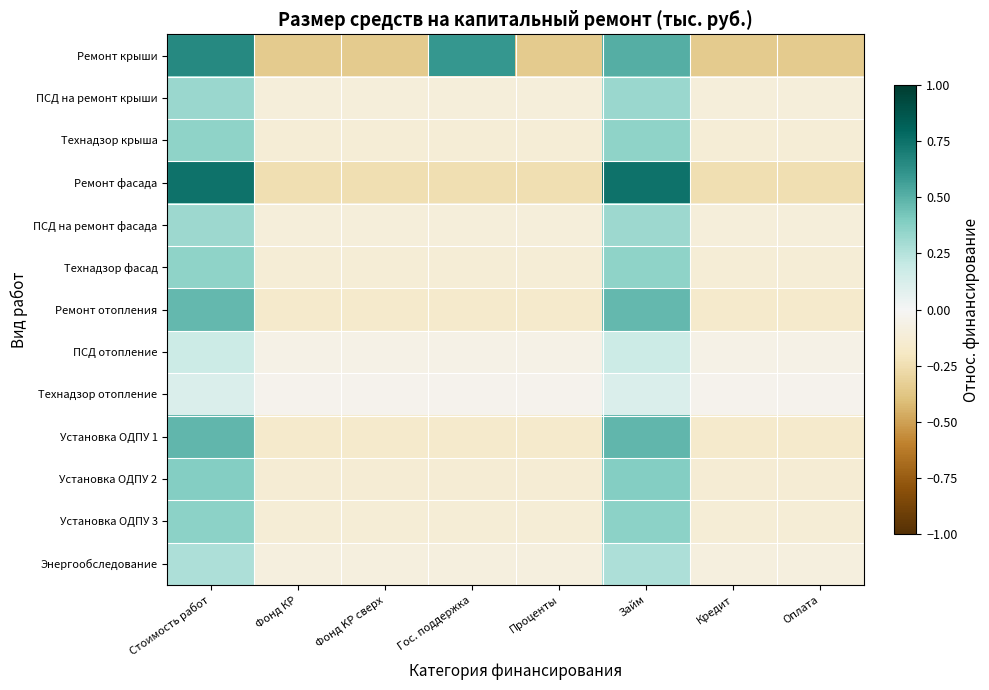

What is the maximum value shown in the chart?

0.7